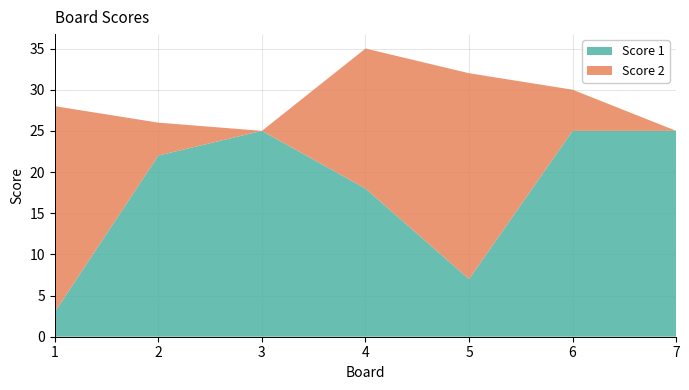

Reading right to left, transcribe all the data shown in this chart.

Score 1: 25	25	7	18	25	22	3
Score 2: 0	5	25	17	0	4	25